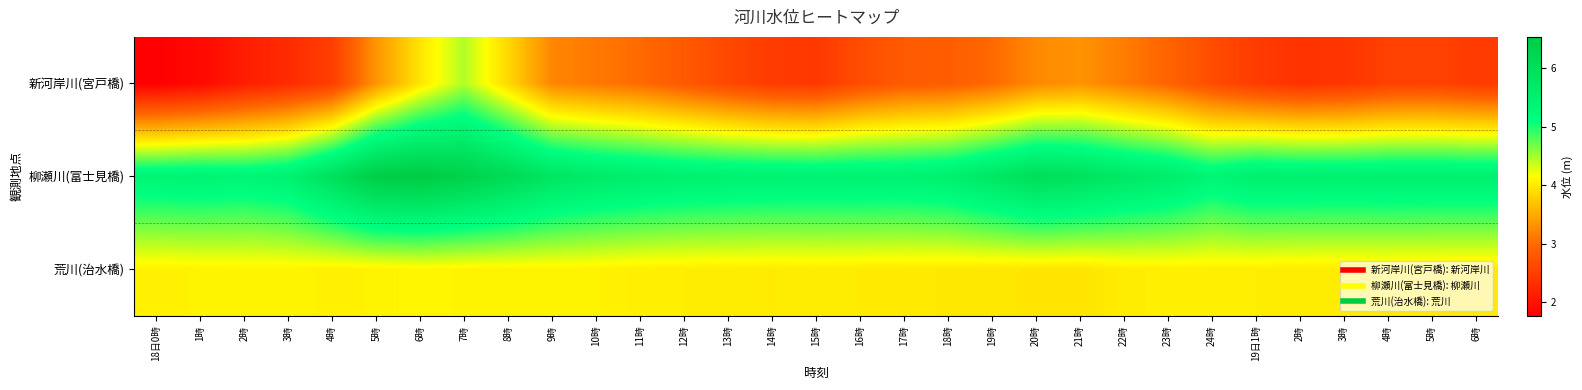

Reading right to left, extract all data points from this chart.

新河岸川(宮戸橋): 6時=2.5	5時=2.5	4時=2.5	3時=2.4	2時=2.4	19日1時=2.5	24時=2.7	23時=2.9	22時=3.1	21時=3.3	20時=3.2	19時=3.0	18時=2.9	17時=2.8	16時=2.7	15時=2.4	14時=2.5	13時=2.6	12時=2.8	11時=3.0	10時=3.1	9時=3.2	8時=3.9	7時=4.4	6時=4.0	5時=3.3	4時=2.5	3時=2.3	2時=2.1	1時=1.9	18日0時=1.8
柳瀬川(富士見橋): 6時=5.5	5時=5.5	4時=5.5	3時=5.5	2時=5.5	19日1時=5.5	24時=5.4	23時=5.6	22時=5.7	21時=5.9	20時=6.0	19時=5.8	18時=5.5	17時=5.5	16時=5.5	15時=5.5	14時=5.5	13時=5.5	12時=5.5	11時=5.6	10時=5.7	9時=5.8	8時=6.1	7時=6.4	6時=6.5	5時=6.5	4時=5.9	3時=5.5	2時=5.4	1時=5.4	18日0時=5.4
荒川(治水橋): 6時=4.0	5時=4.0	4時=4.0	3時=4.0	2時=4.0	19日1時=4.0	24時=4.0	23時=4.0	22時=4.0	21時=4.0	20時=4.0	19時=4.0	18時=4.0	17時=4.0	16時=4.0	15時=4.0	14時=4.0	13時=4.0	12時=4.0	11時=4.0	10時=4.1	9時=4.1	8時=4.1	7時=4.1	6時=4.1	5時=4.1	4時=4.0	3時=4.1	2時=4.1	1時=4.1	18日0時=4.0